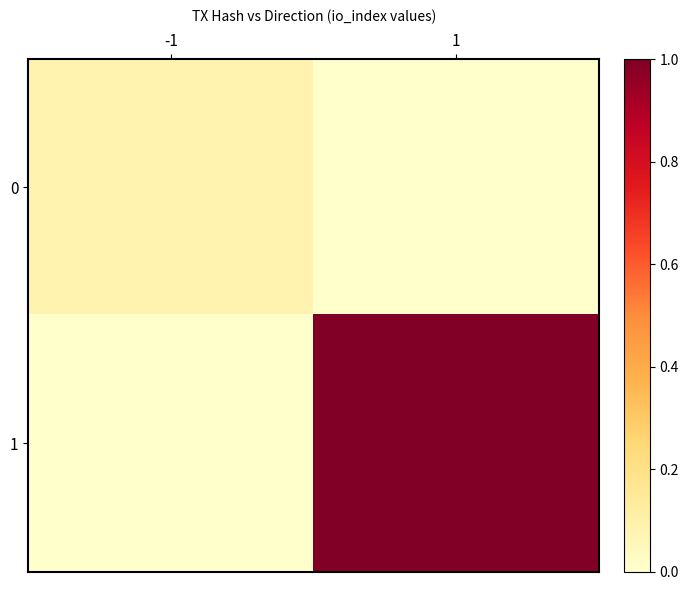

What is the sum of all 0 values?

0.1